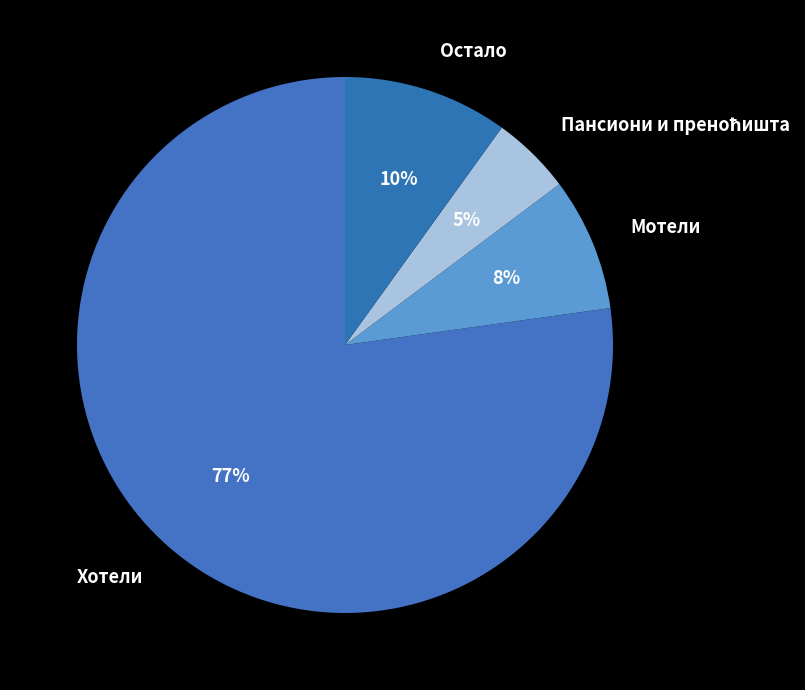

How many slices are in this pie chart?

4